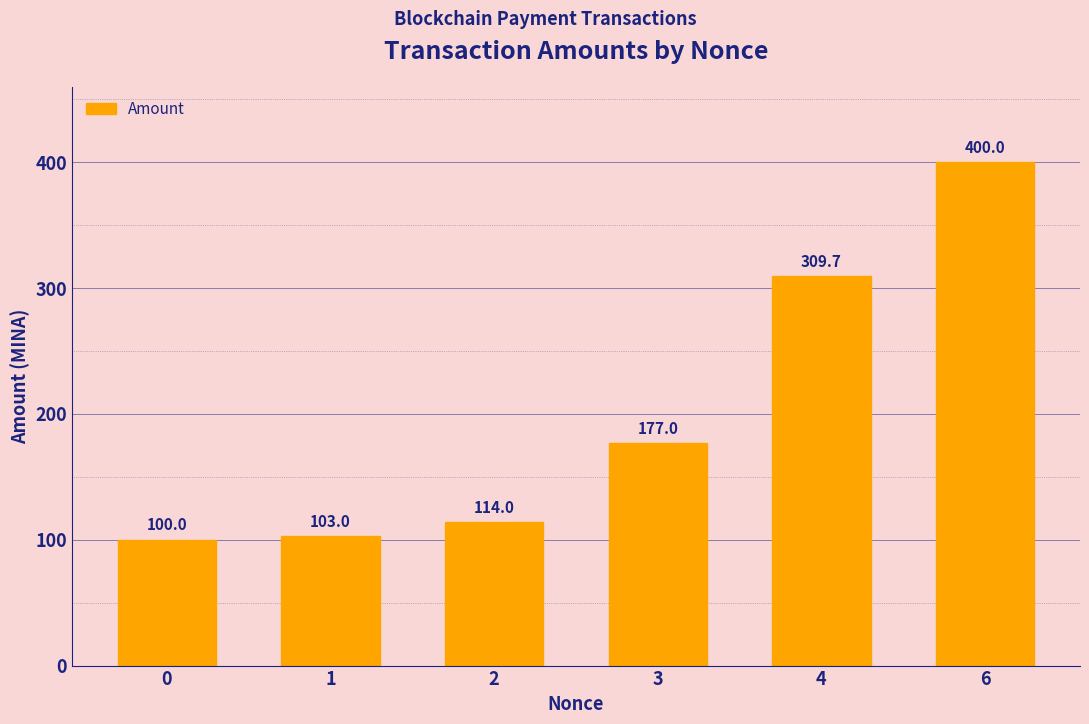

Approximately how many times larger is the value at 2 compared to 4?

0.4